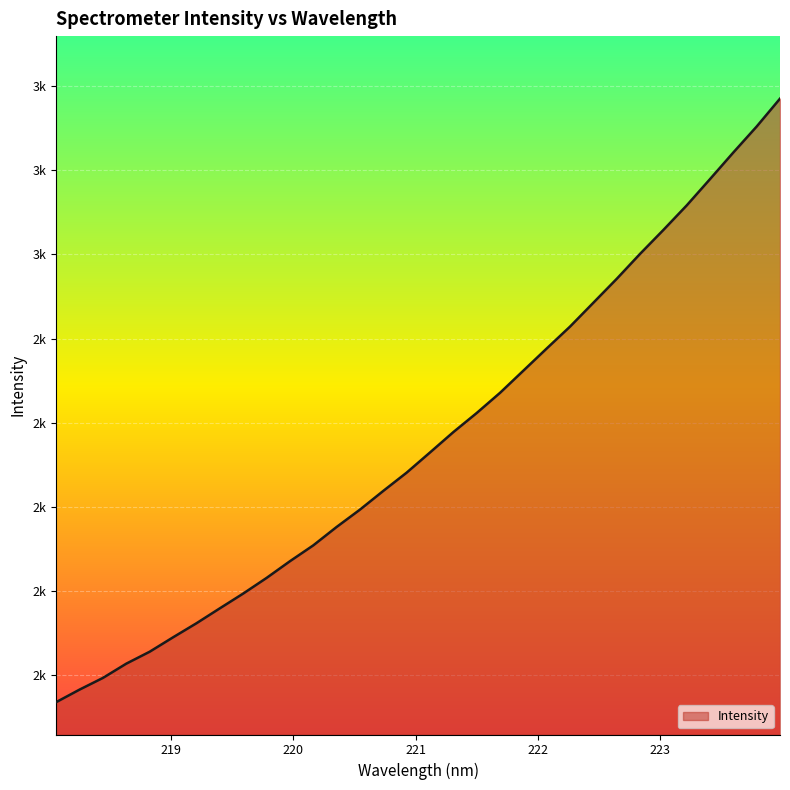

True or false: there are more than 2 points higher than both neighbors.

False